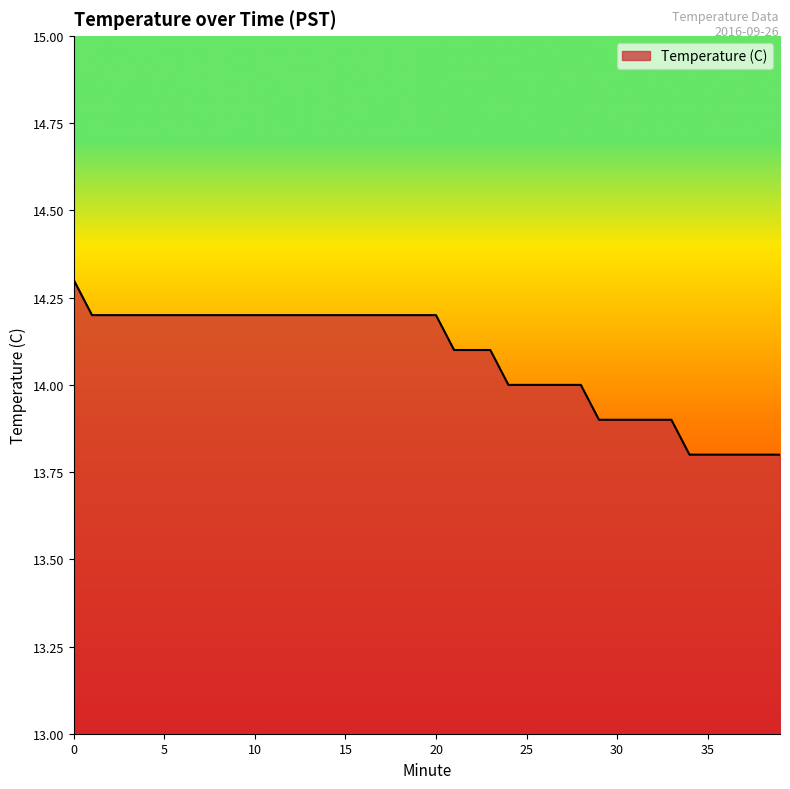

What is the difference between the maximum and minimum values?

0.5